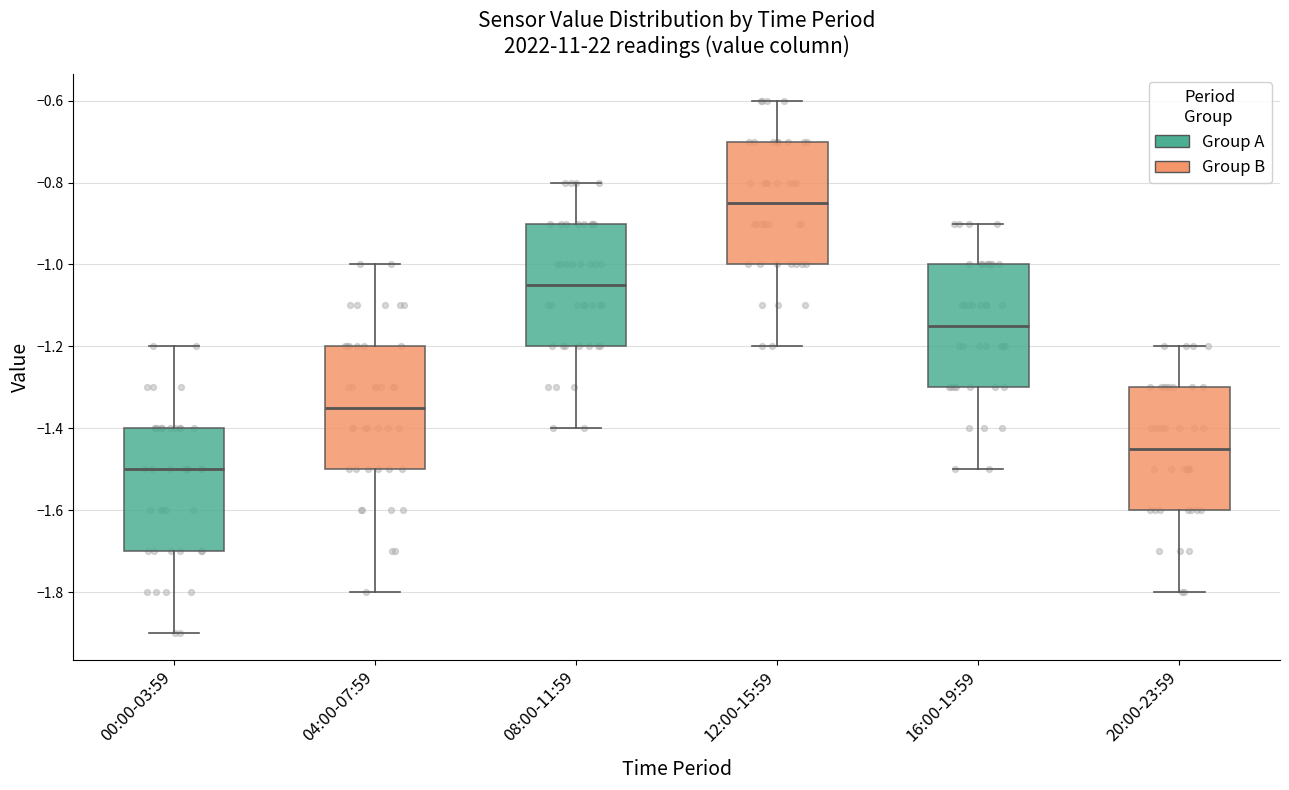

Where does the median line of the box for 08:00-11:59 sit on the y-axis? The values are not printed on the chart, so give them approximately, as read against the axis.

-1.04